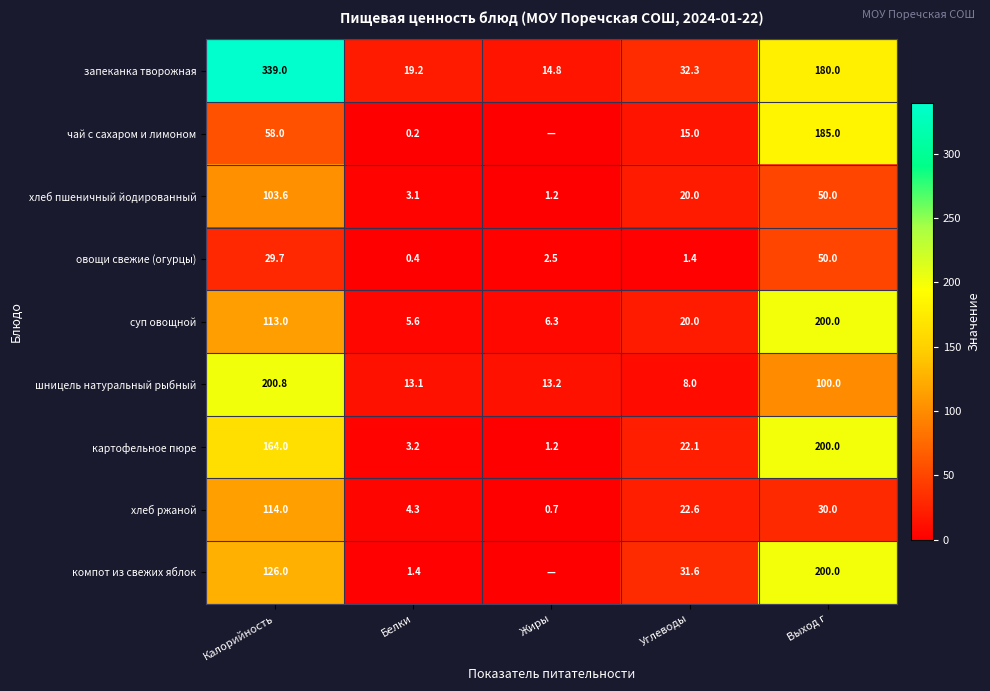

What is the total value across all series at Углеводы?

173.0